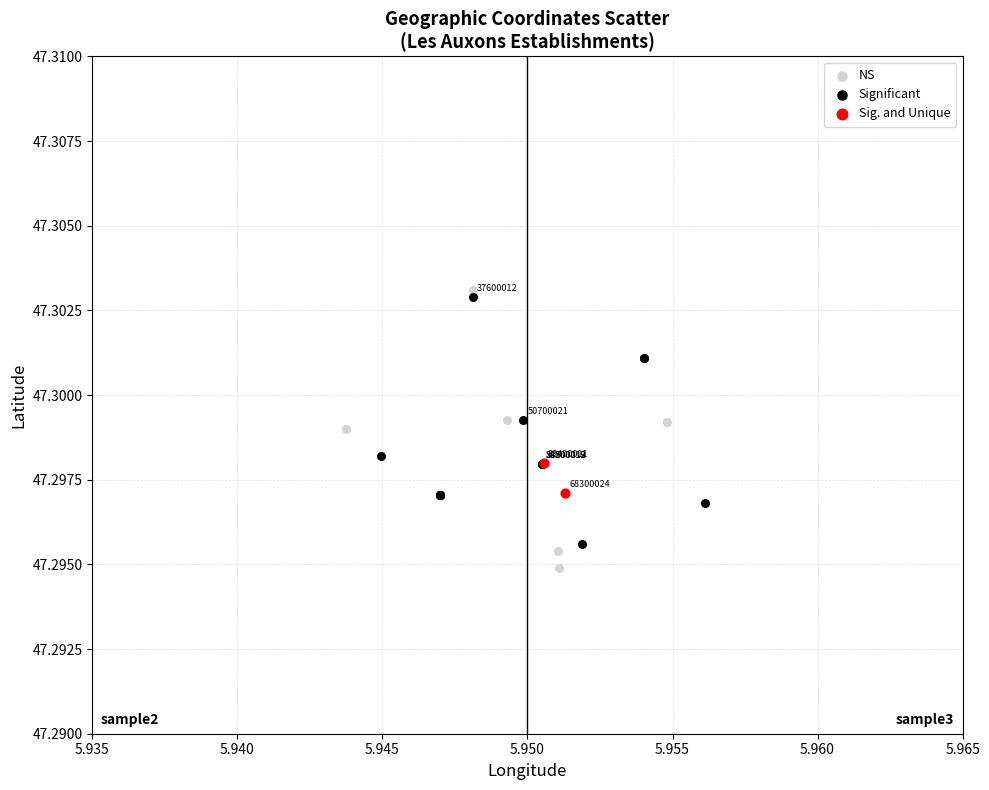

What are all the series names shown in the legend?

NS, Significant, Sig. and Unique